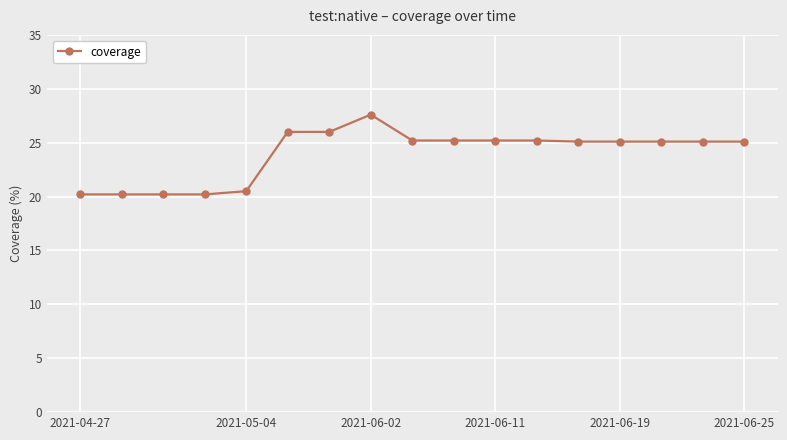

What is the maximum value shown in the chart?

27.6